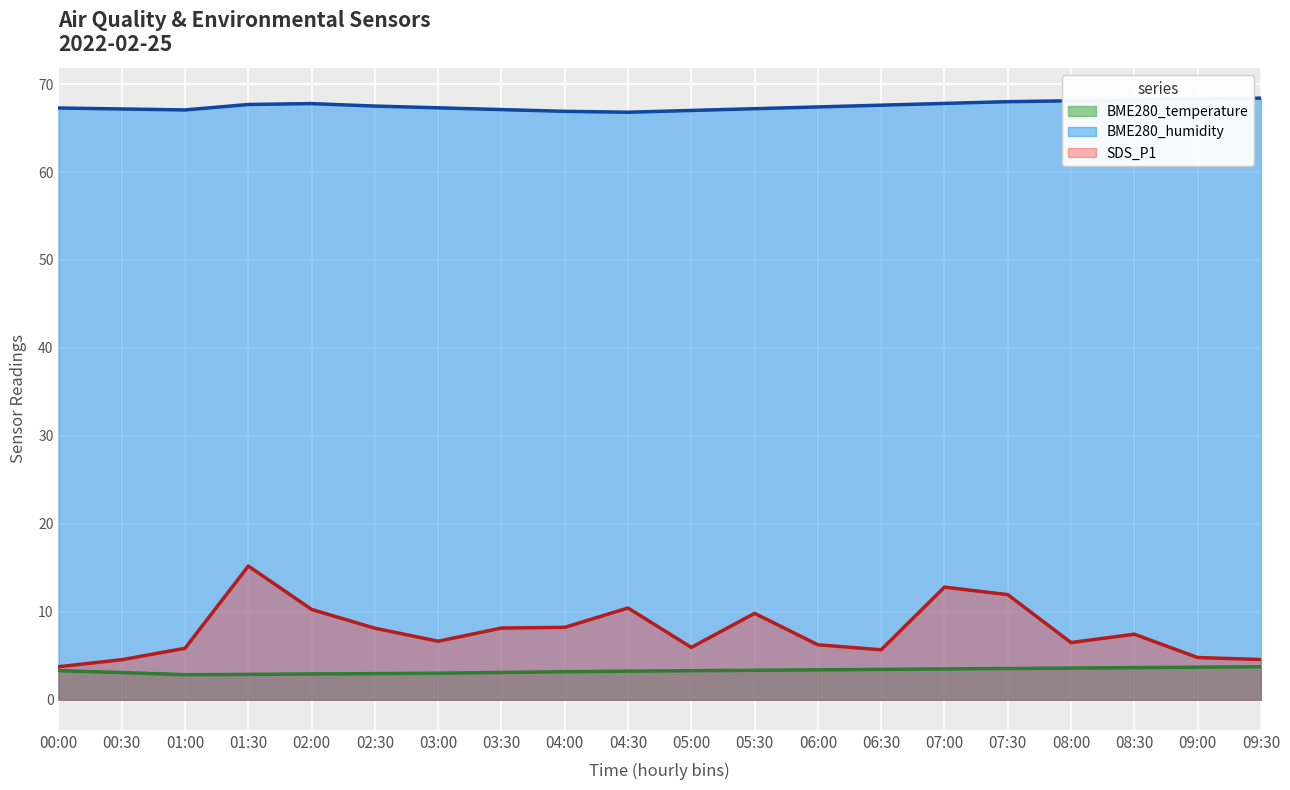

Where is the first local maximum for BME280_humidity?

02:00